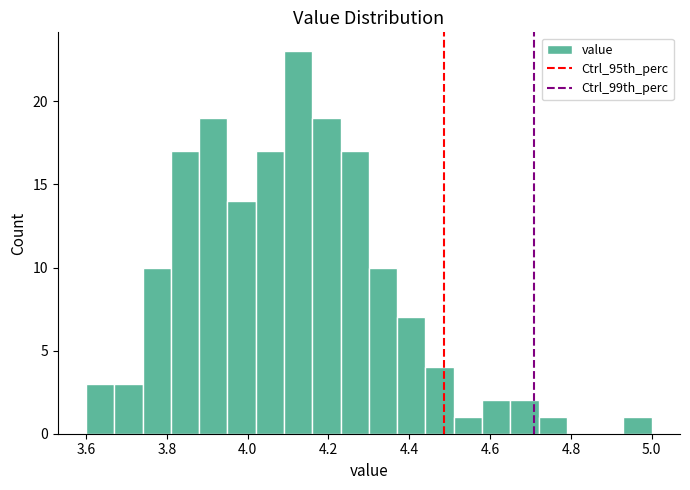

Around what value on the x-axis is the tallest bar? Give the approximate position of its centre, as read against the axis.

4.12